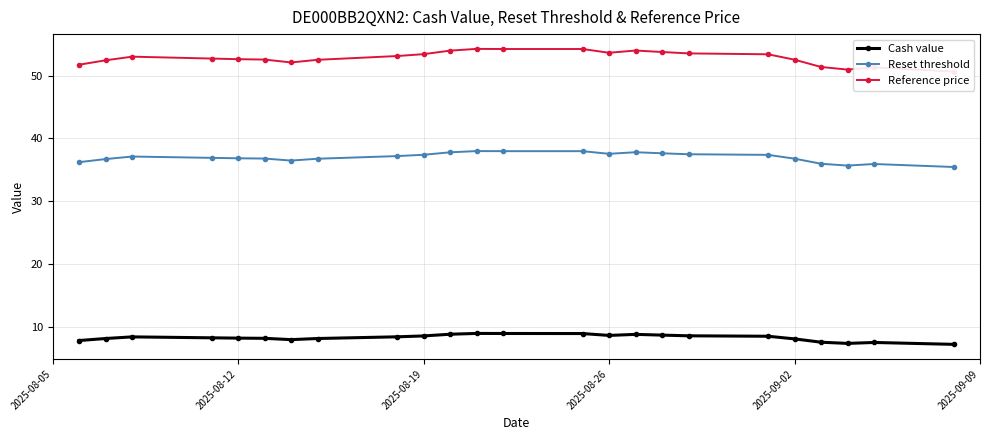

How many values in the Reference price series exceed 53?

12